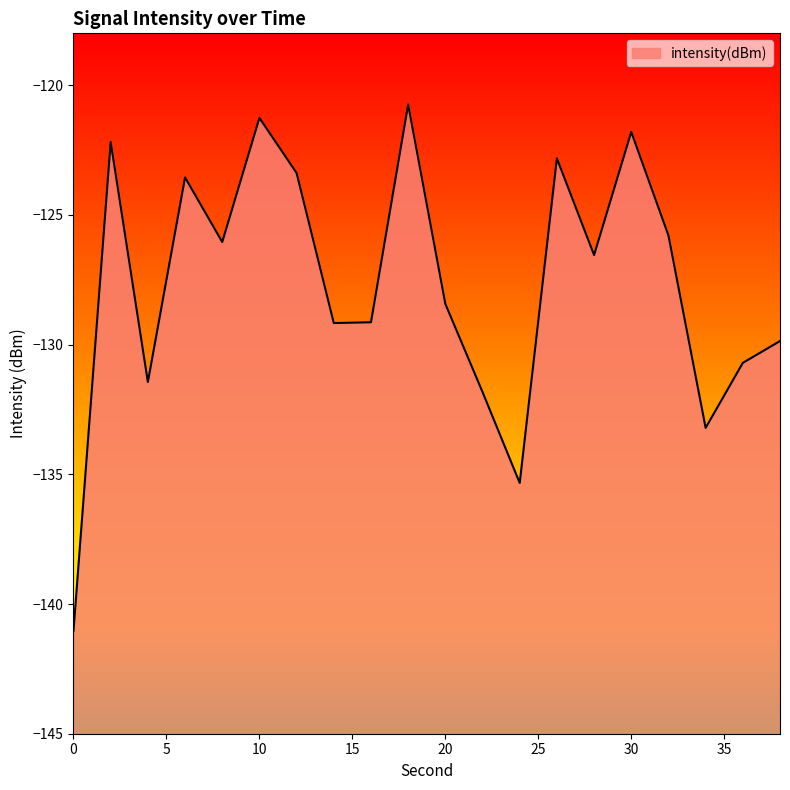

Between 6 and 0, which is larger?

6